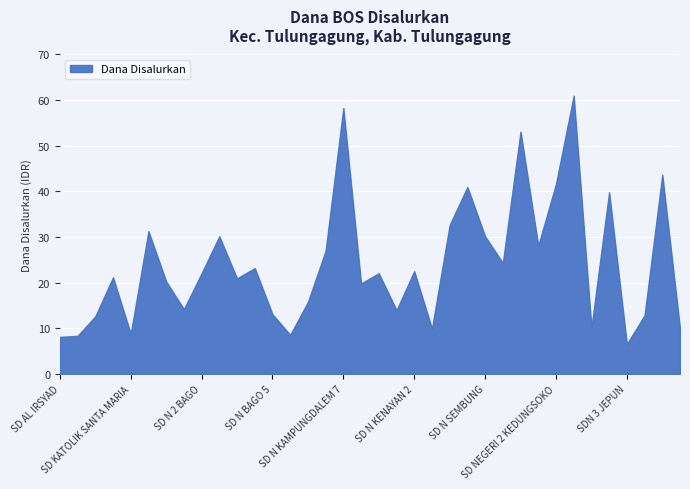

What value does the data have at SD NEGERI 1 TAMANAN?

28125000